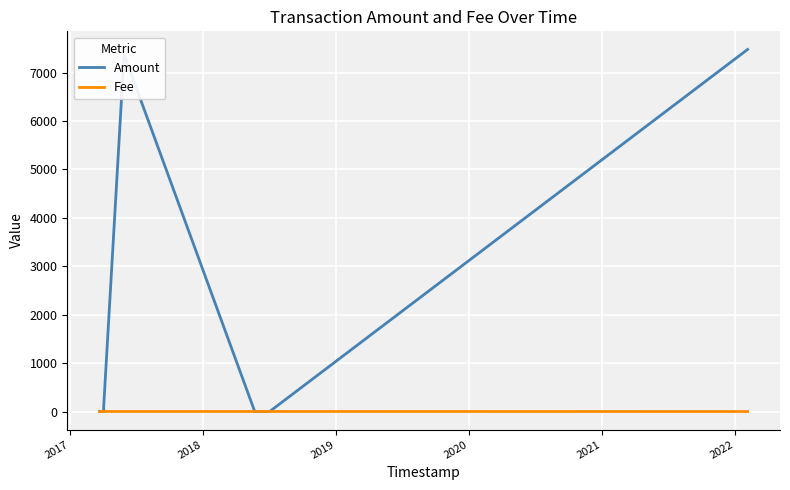

The value of Fee at 2021 is 0.6. True or false?

False